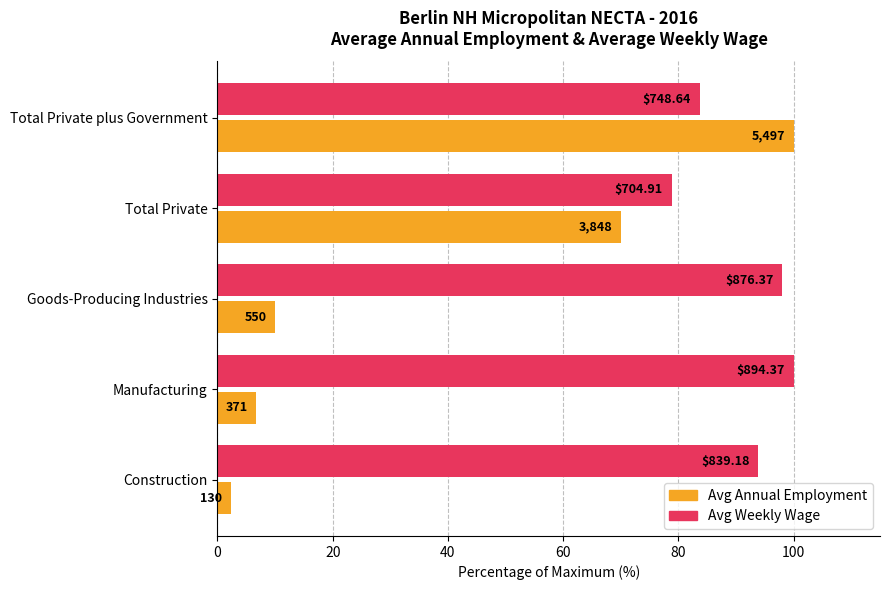

Which series has the largest total across all categories?

Avg Weekly Wage